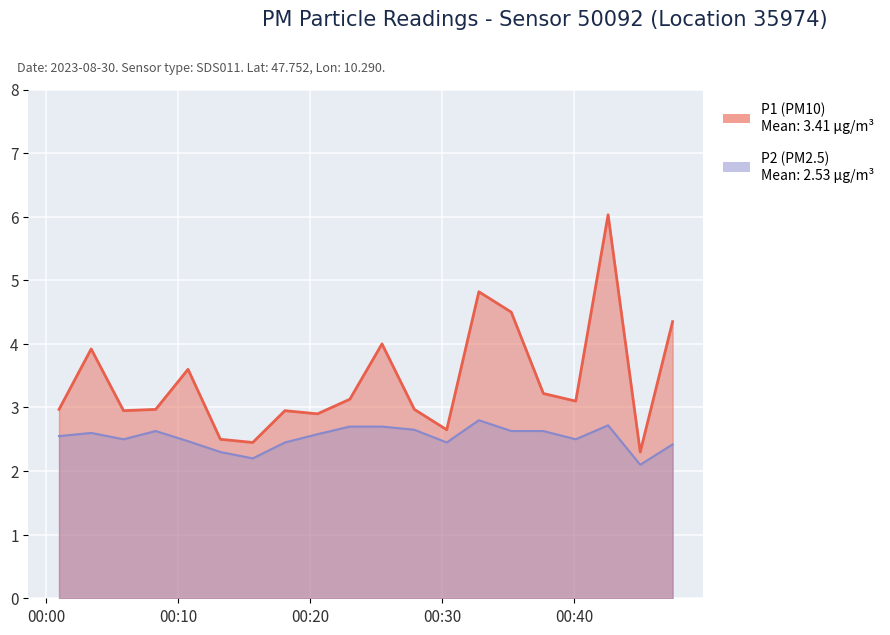

The value of P1 at 11:00 is 3.0. True or false?

True